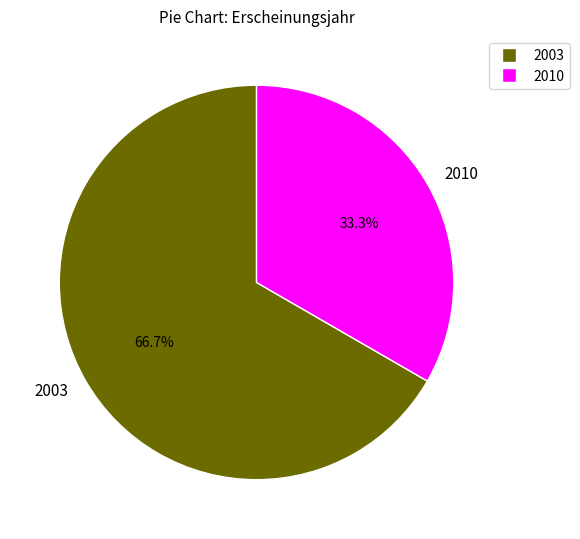

Rank the categories by value from lowest to highest.

2010, 2003